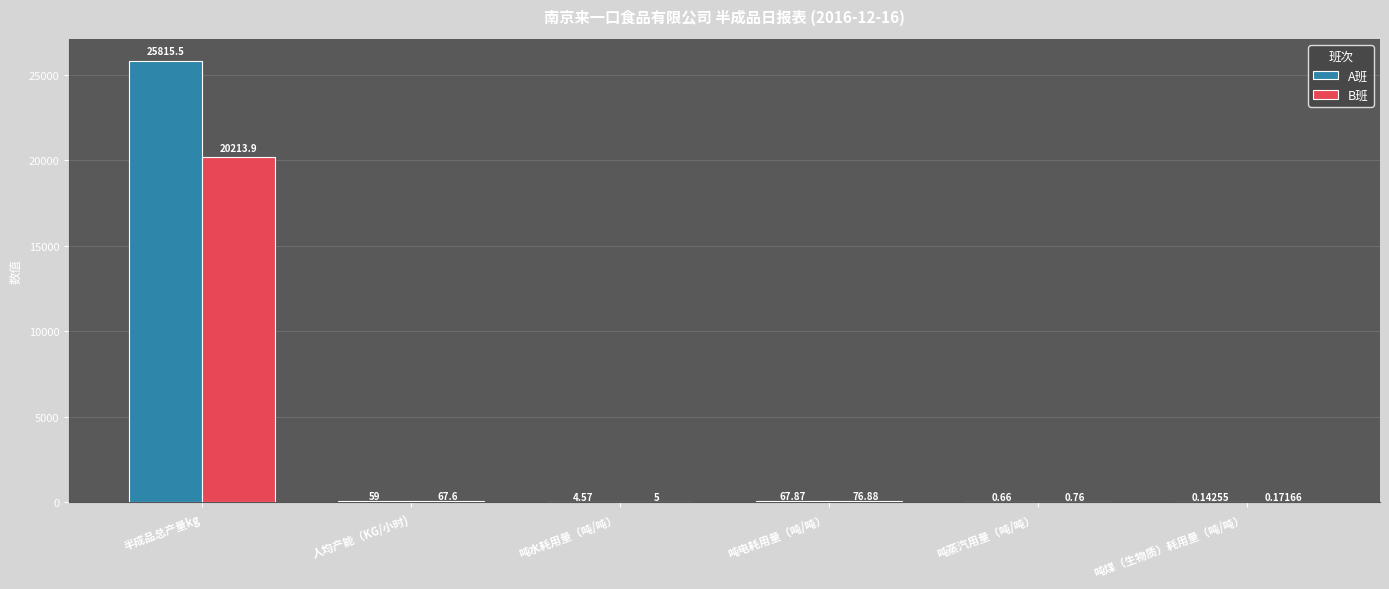

Where is A班 nearest to the value 12907?

吨电耗用量（吨/吨）